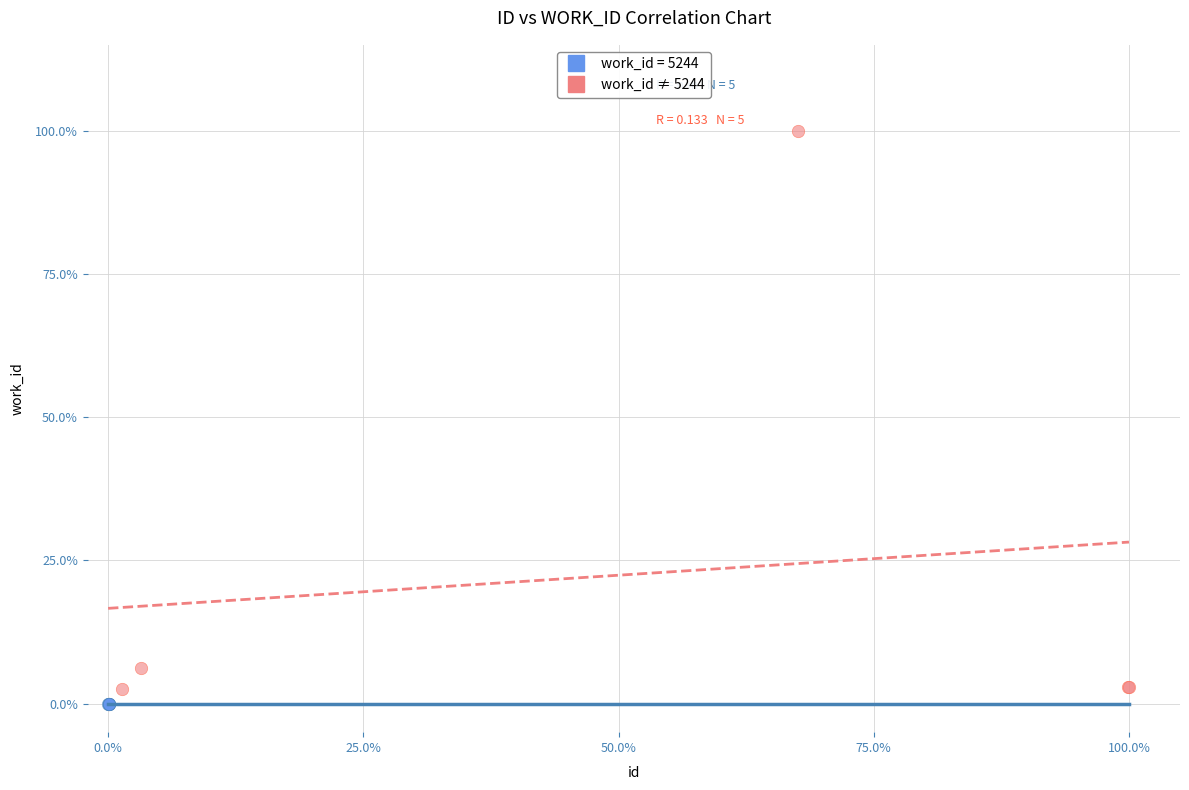

Which series reaches the maximum Y coordinate?

work_id ≠ 5244